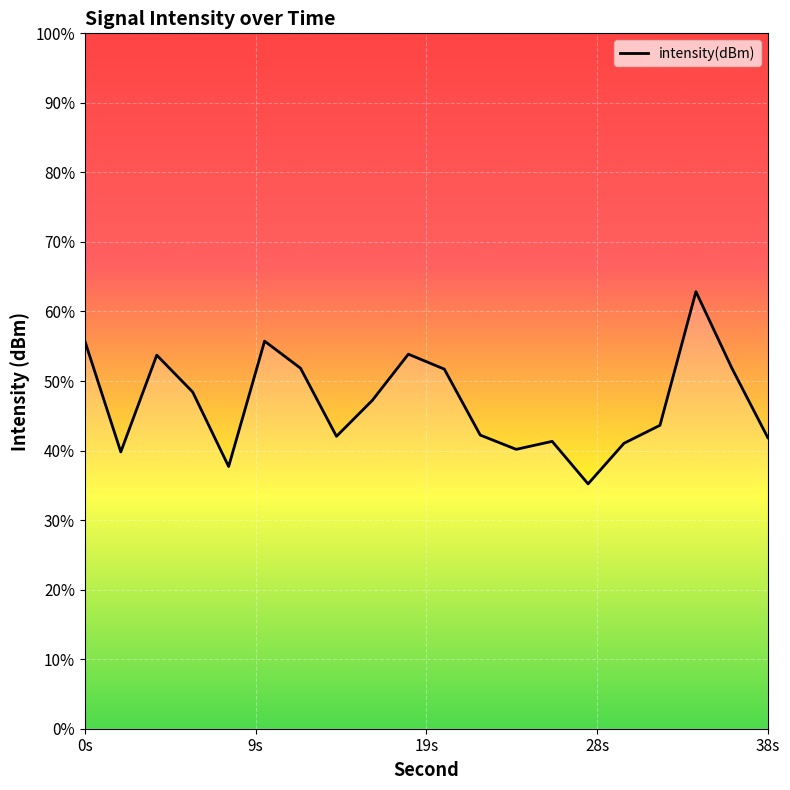

Does the chart display data point markers on the line(s)?

No